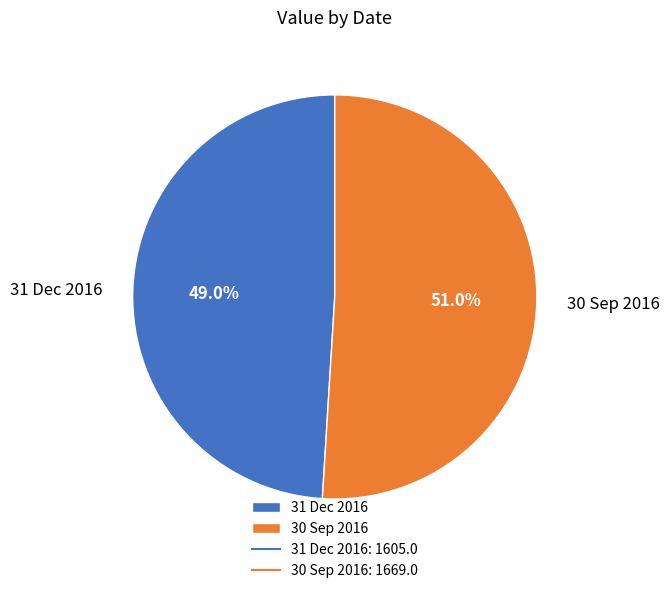

Which has a higher value, 31 Dec 2016 or 30 Sep 2016?

30 Sep 2016